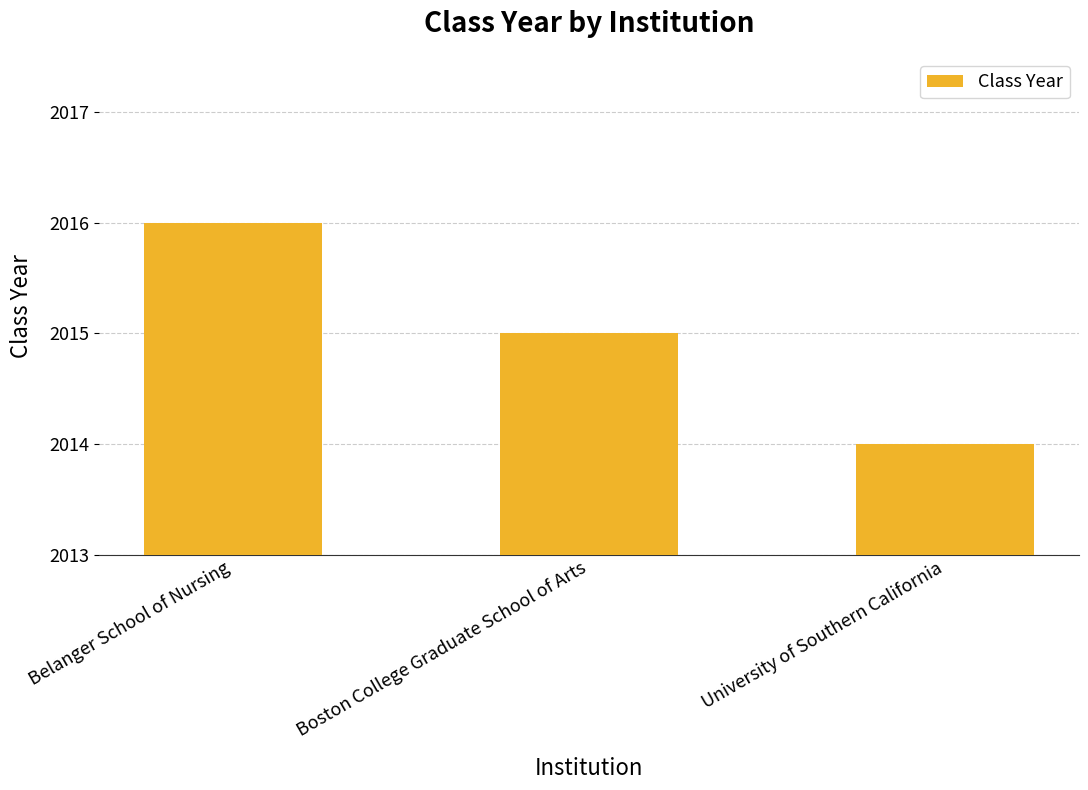

Is it true that the value at University of Southern California is 2014?

True